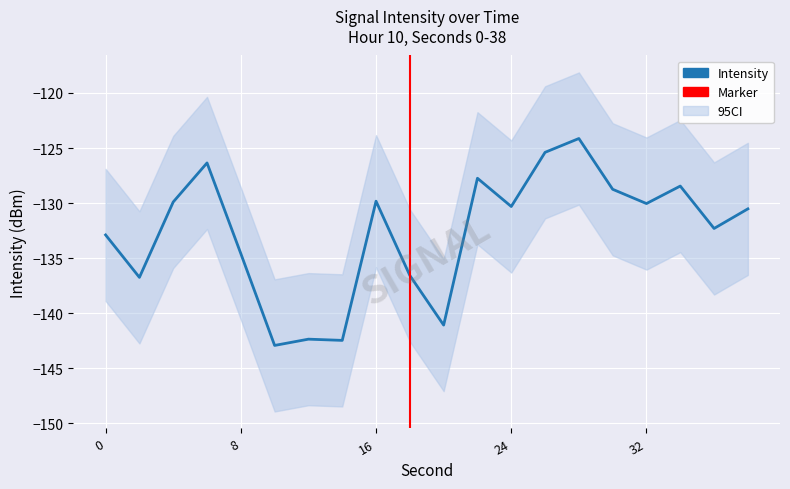

The chart shows a value of -130.5 at 38. True or false?

True